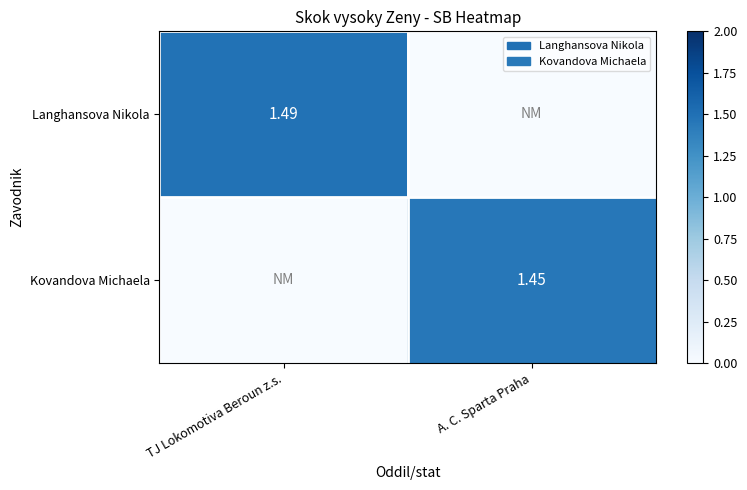

Is the value of Langhansova Nikola at TJ Lokomotiva Beroun z.s. greater than the value of Kovandova Michaela at A. C. Sparta Praha?

Yes